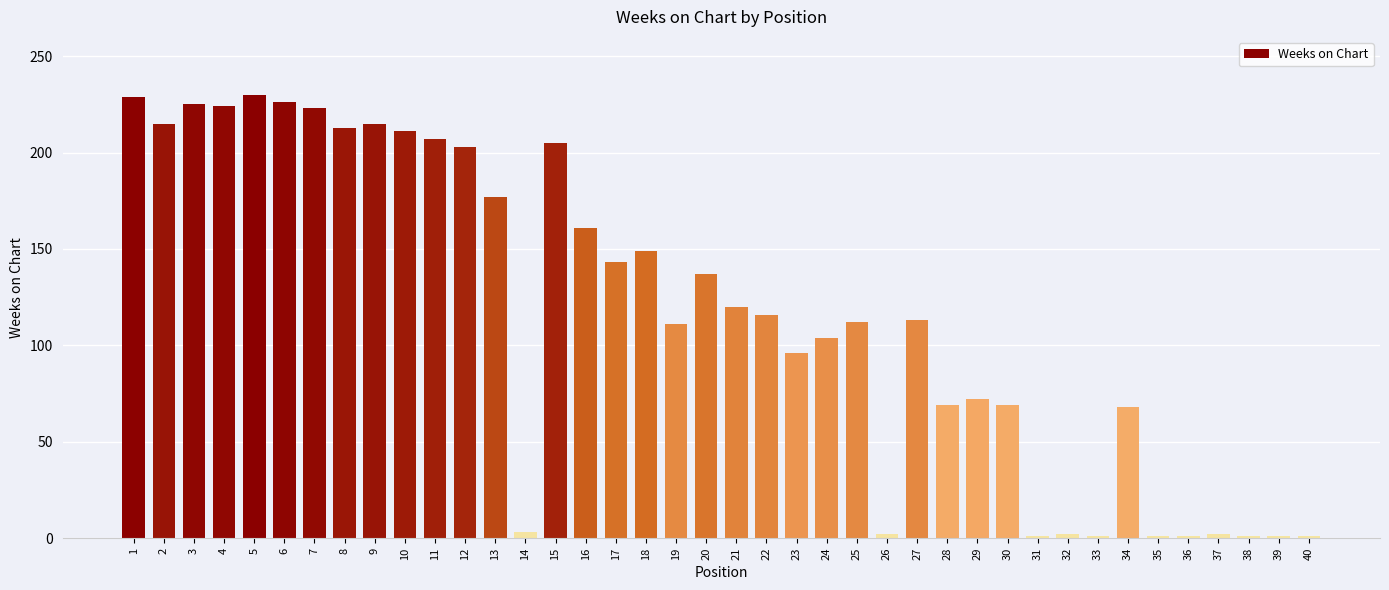

What is the difference between the maximum and minimum values?

229